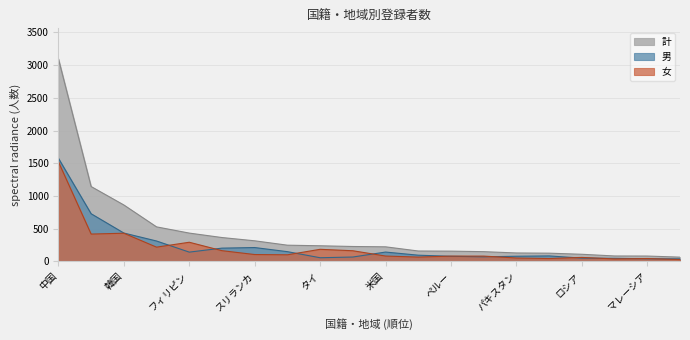

What is the difference between the 計 values at 台湾 and ブラジル?

137